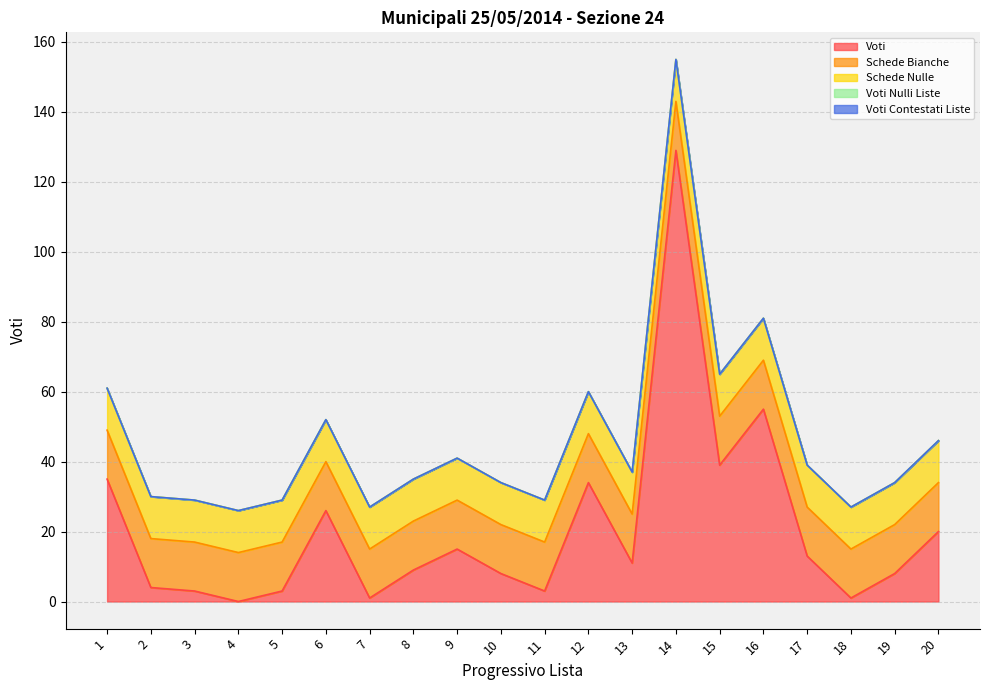

What are all the series names shown in the legend?

Voti, Schede Bianche, Schede Nulle, Voti Nulli Liste, Voti Contestati Liste